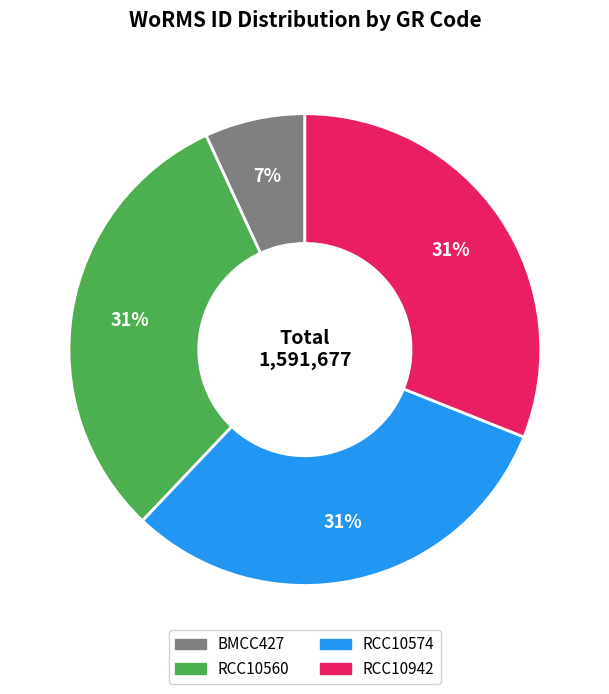

Is it true that RCC10560 is 31% of the pie?

True